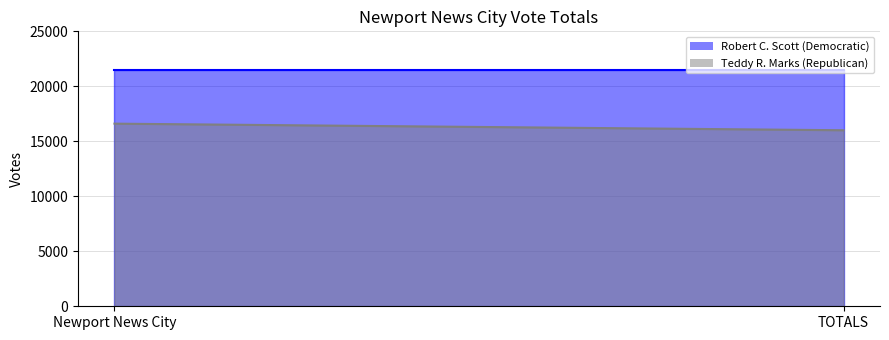

What is the label of the 2nd point from the right?

Newport News City